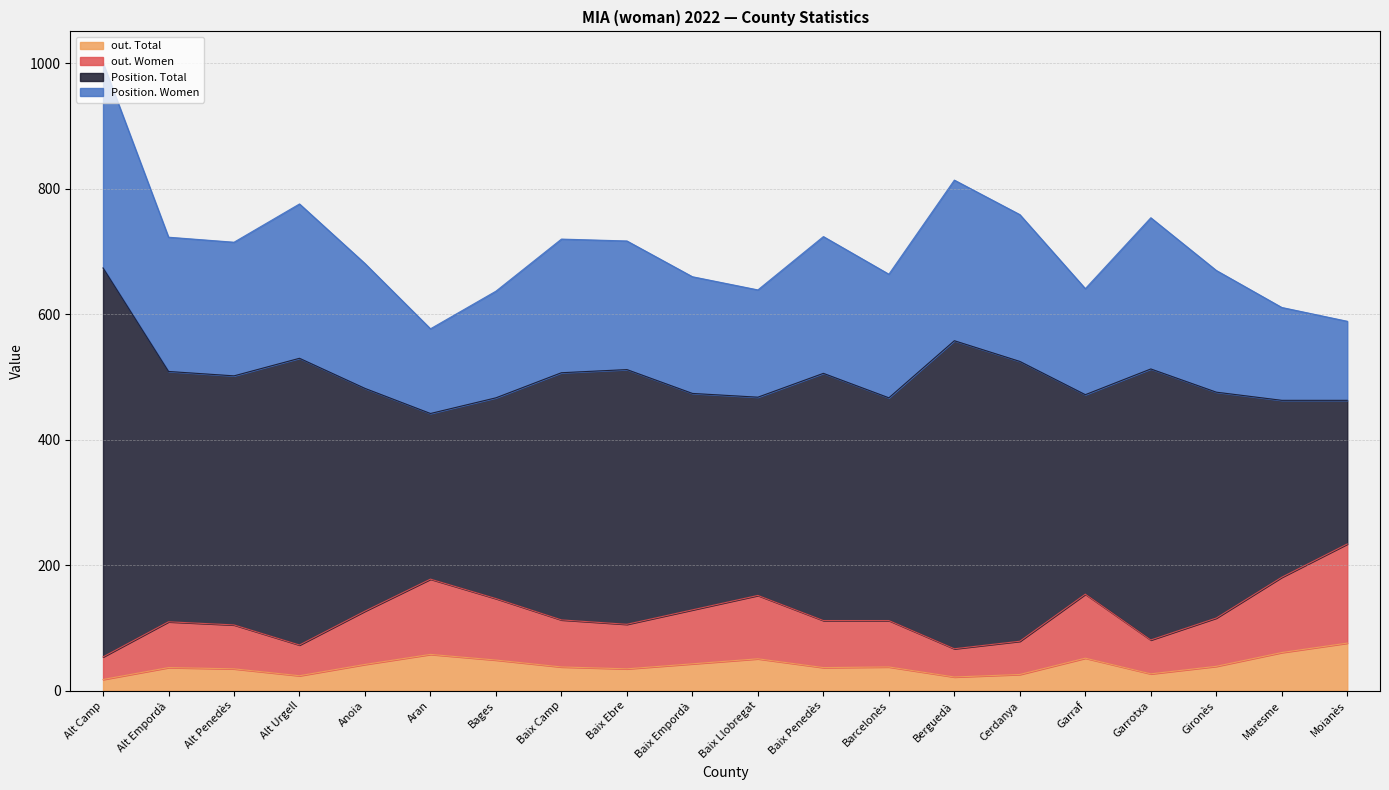

What position from the left is Garraf?

16